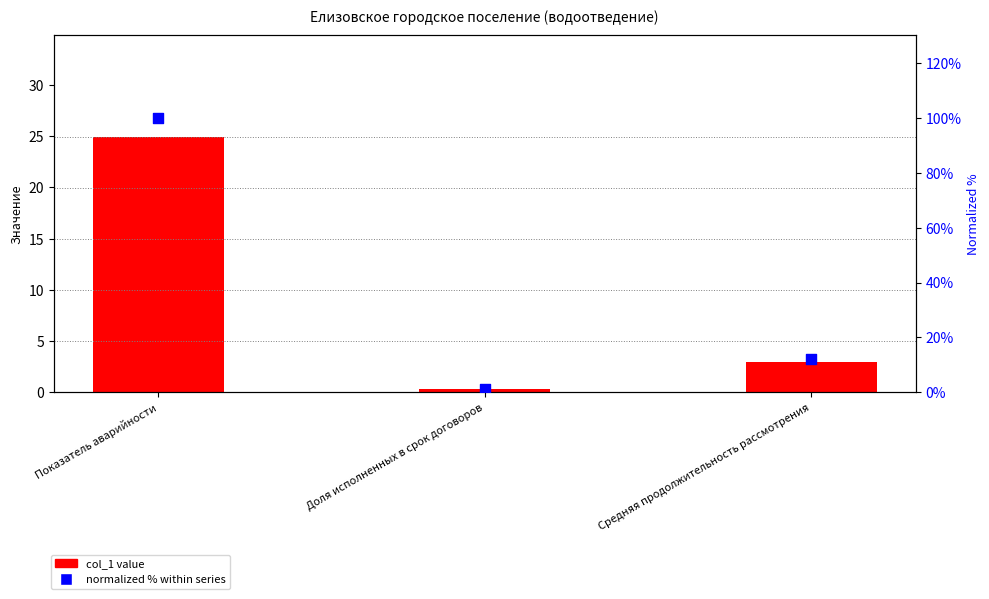

At how many categories does at least one series exceed 11?

2